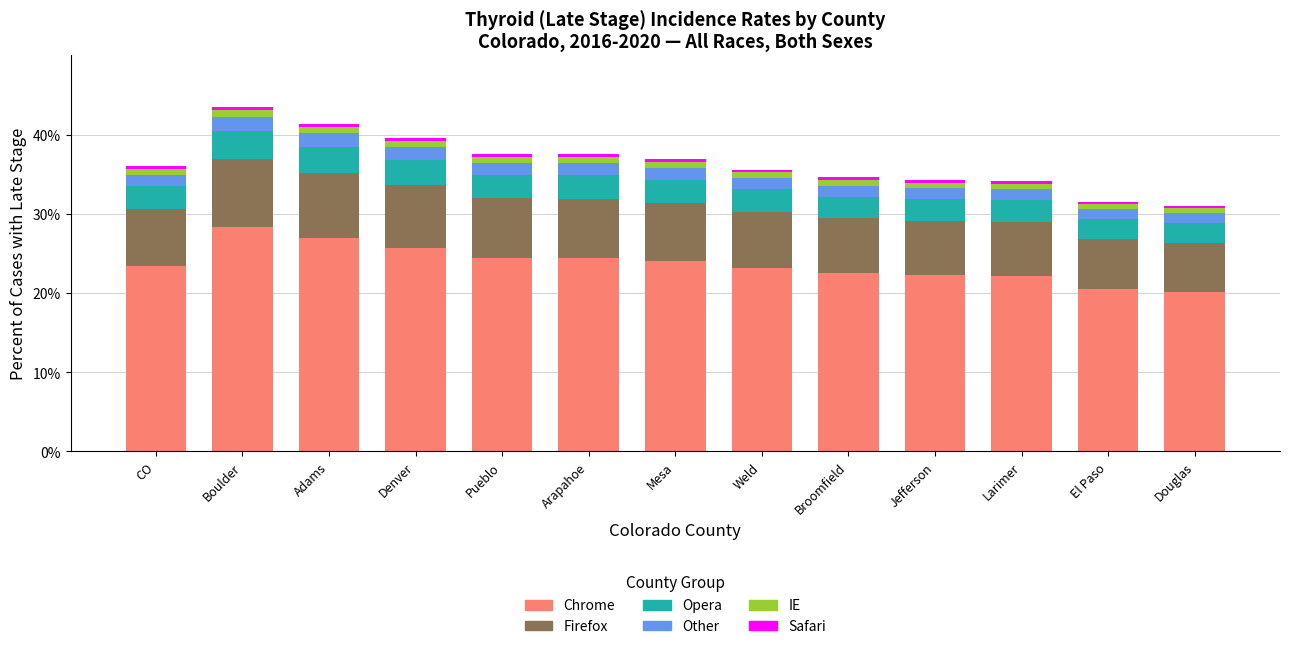

Which category has the highest value in the Chrome series?

Boulder